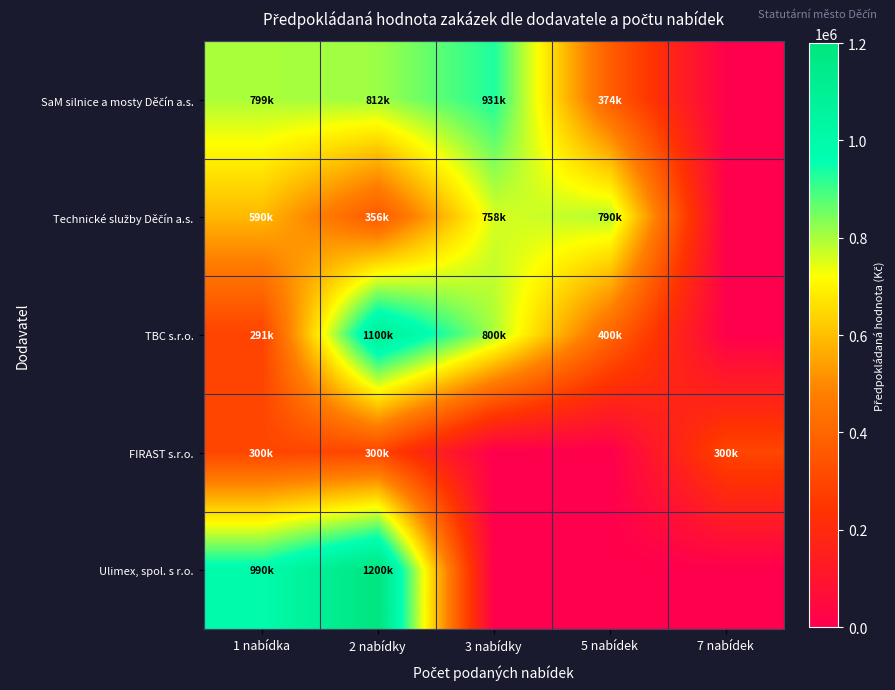

Between 3 nabídky and 1 nabídka, which is larger?

3 nabídky